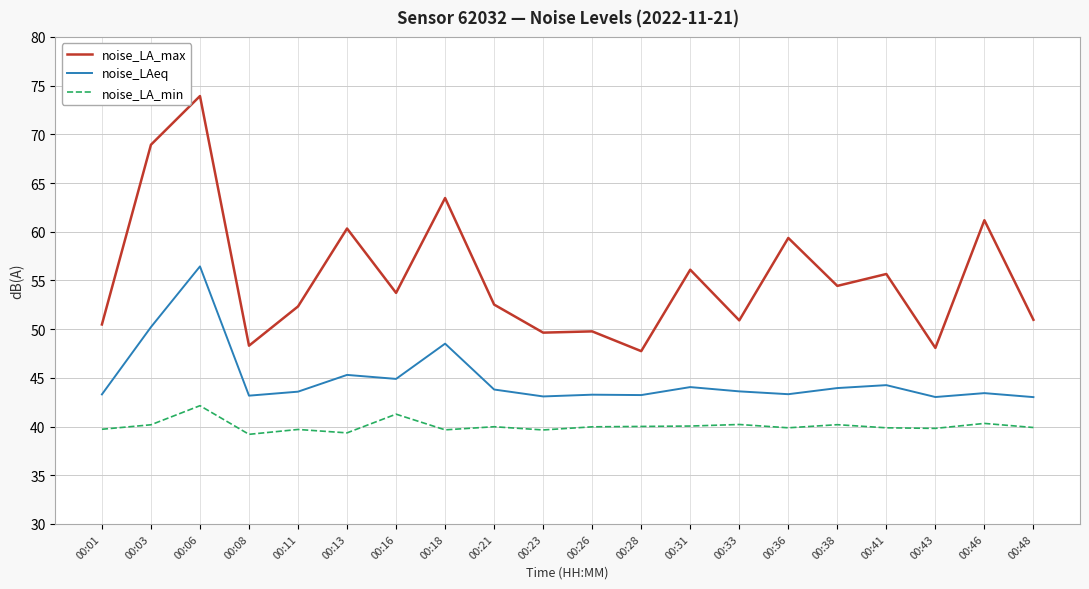

What is the difference between the noise_LA_max values at 00:48 and 00:21?

1.6